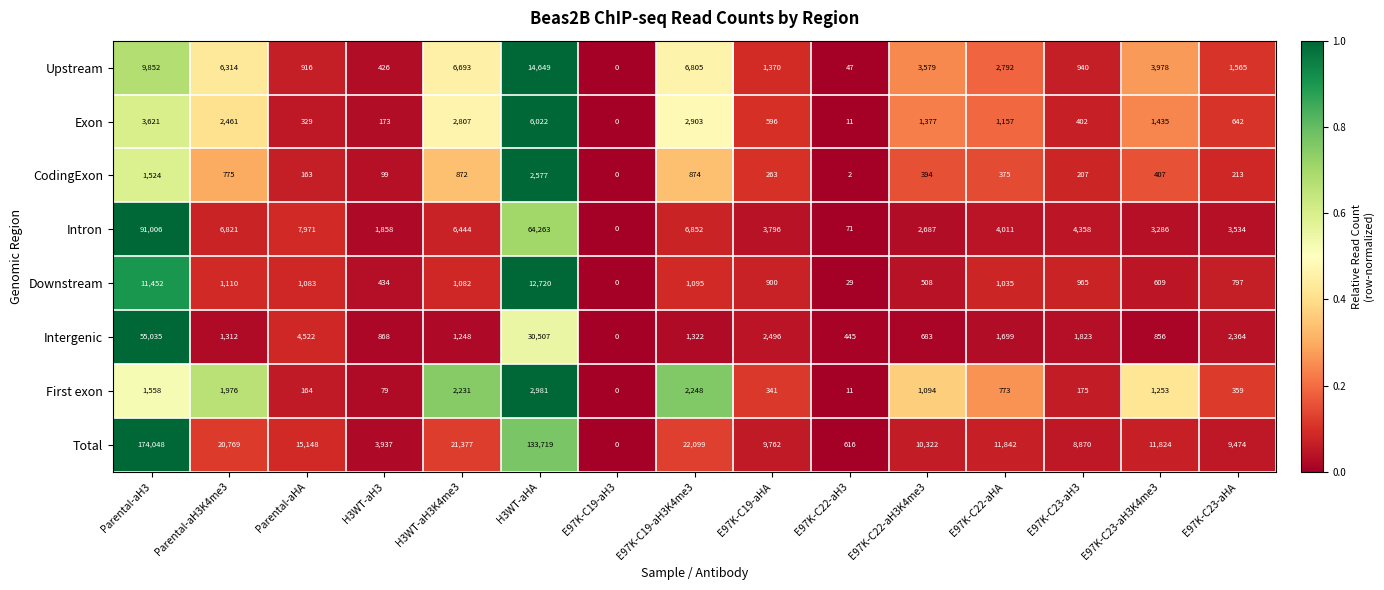

At H3WT-aH3, list the series in order from smallest to largest.

First exon, CodingExon, Exon, Upstream, Downstream, Intergenic, Intron, Total